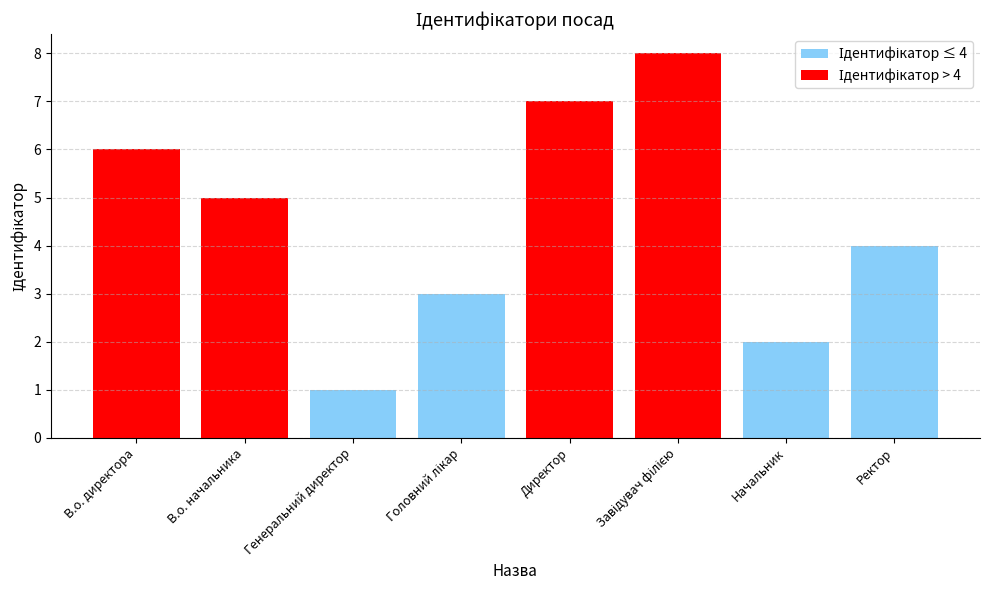

What is the average value of the Ідентифікатор > 4 series?

6